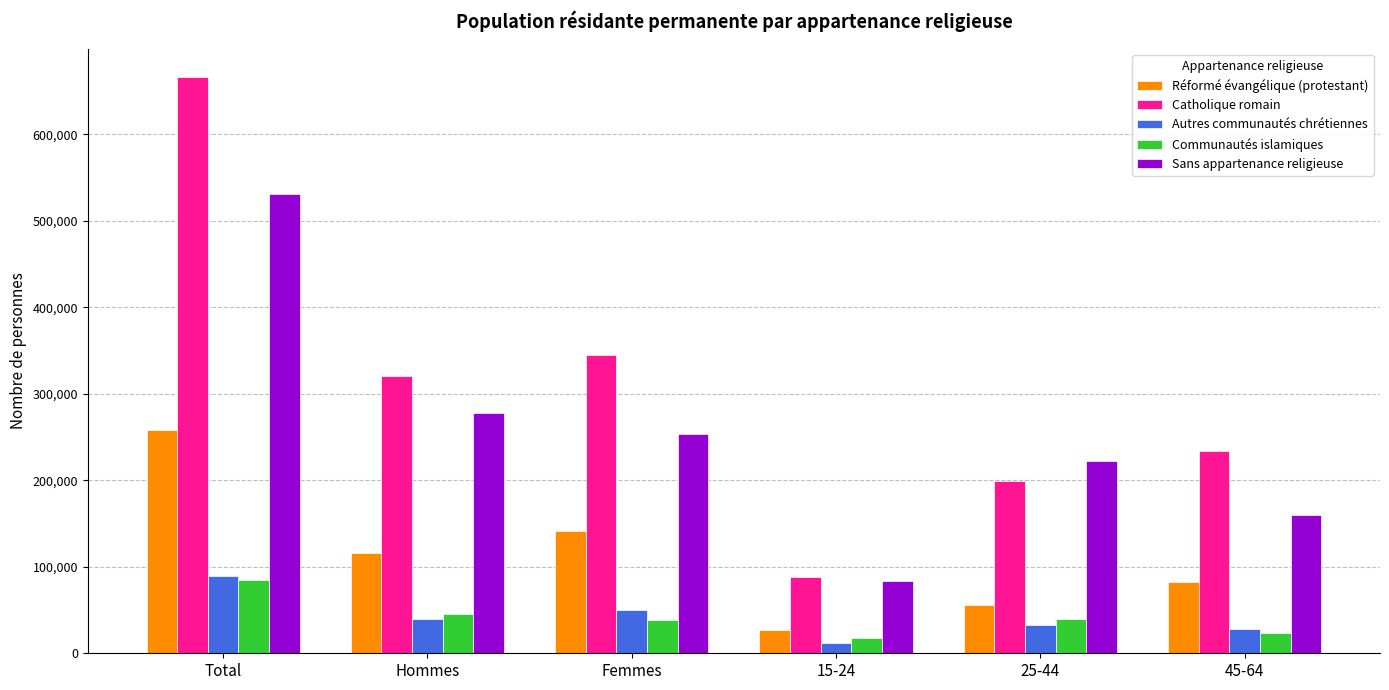

How many categories are shown in the chart?

6